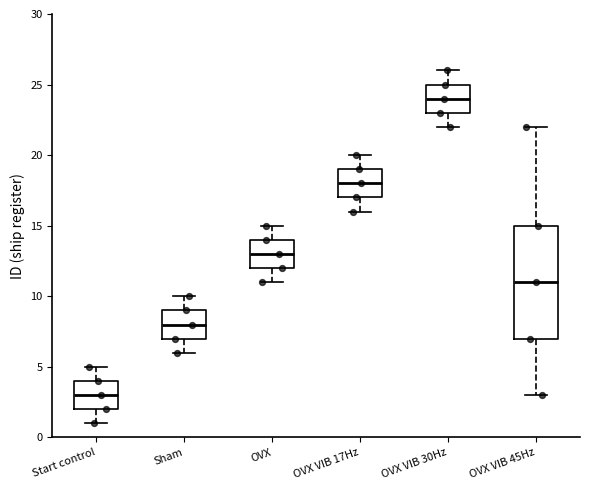

Which box is the tallest, from its lower edge to its upper edge?

OVX VIB 45Hz